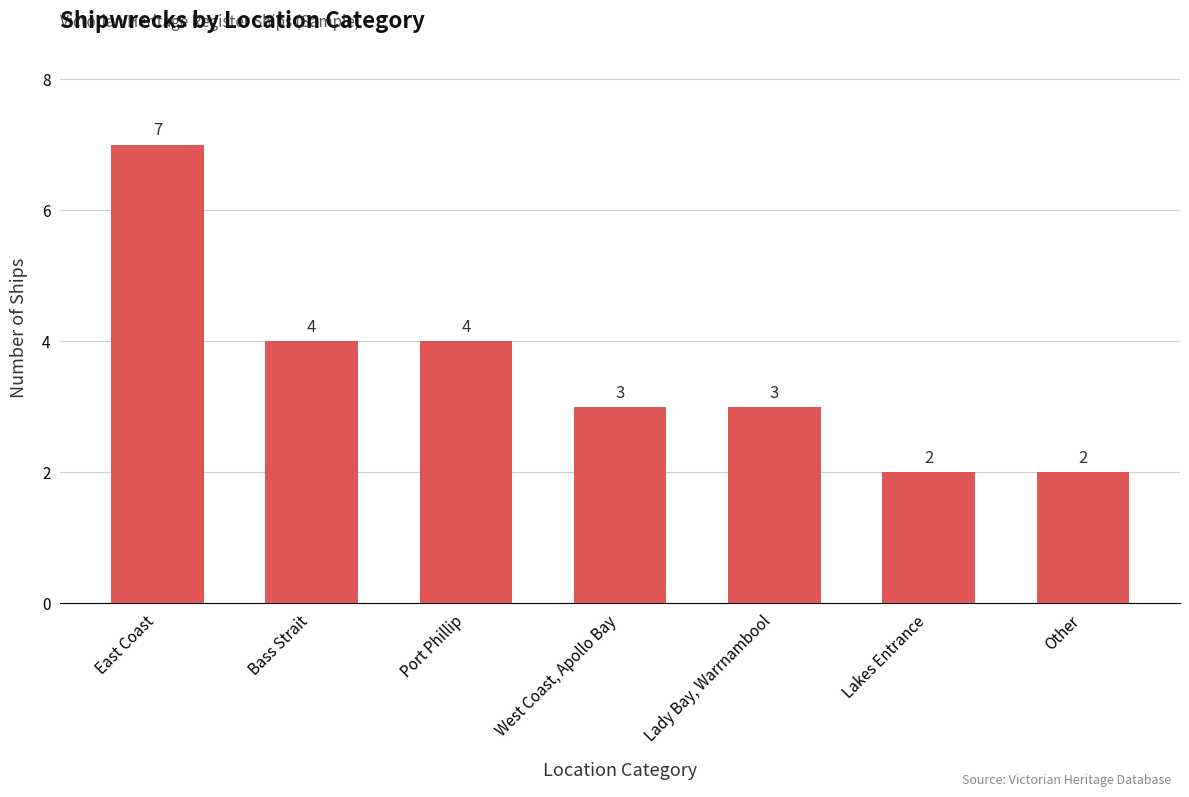

What is the value of the 6th bar from the left?

2